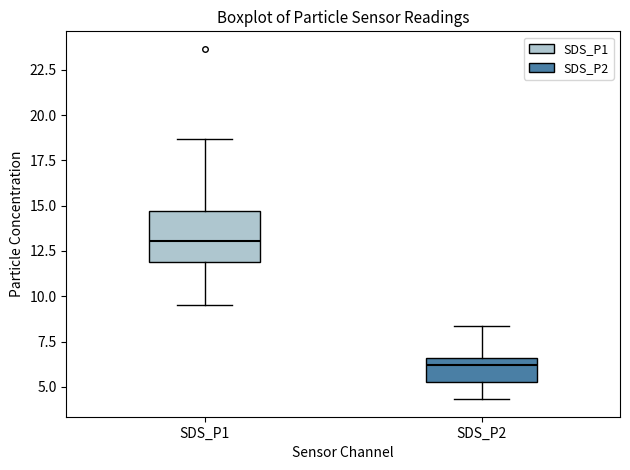

Reading left to right, read every box against the y-axis: the position of its median line, the range the box covers, and the ends of its whiskers. The values are not printed on the chart, so give them approximately, as read against the axis.

SDS_P1: median 13.0, box 12.0 to 14.5, whiskers 9.5 to 18.5
SDS_P2: median 6.0, box 5.0 to 6.5, whiskers 4.5 to 8.5